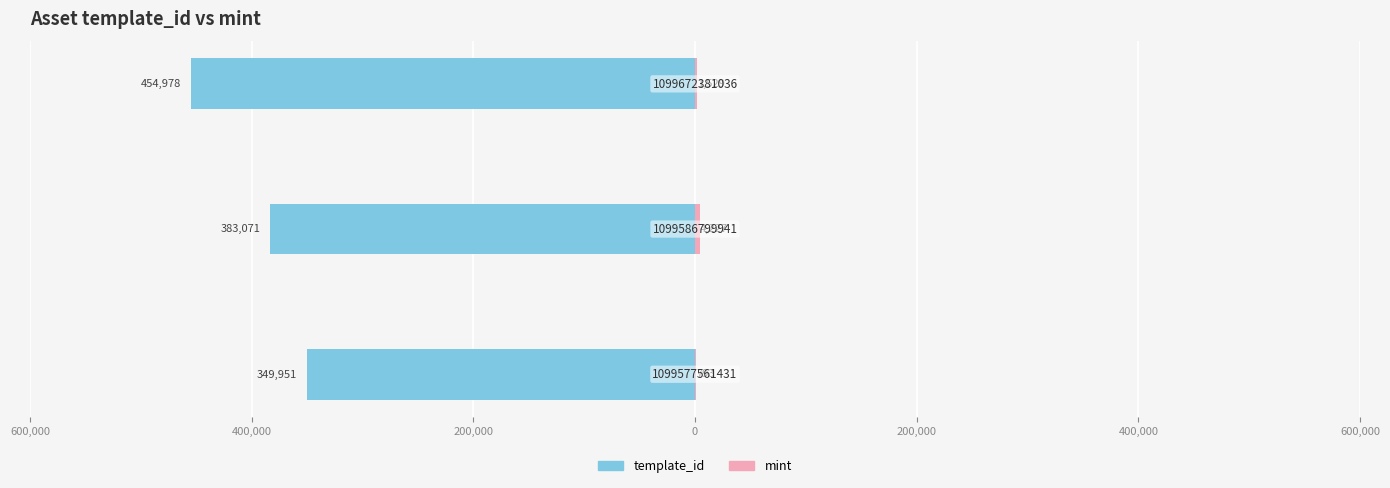

Reading left to right, extract all data points from this chart.

template_id: -349951	-383071	-454978
mint: 793	4227	1529